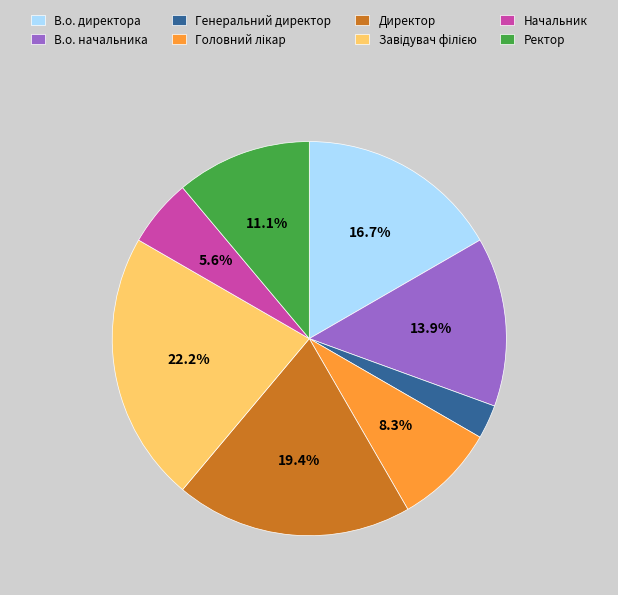

Approximately how many times larger is the value at В.о. директора compared to Генеральний директор?

6.0